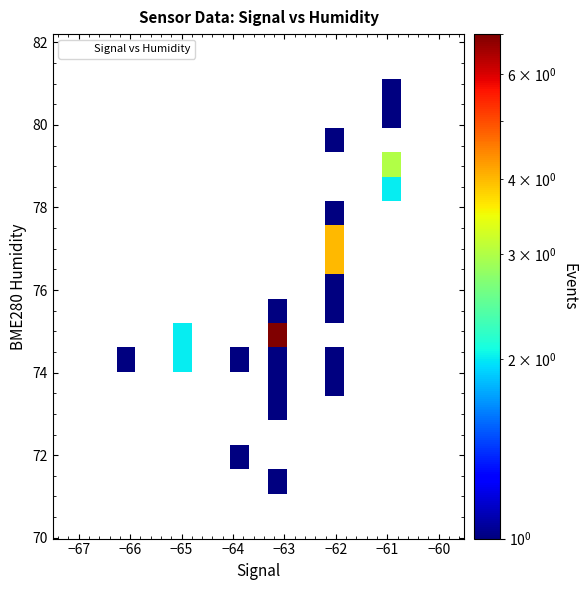

What Y value in the scatter plot is closest to 76?

75.9